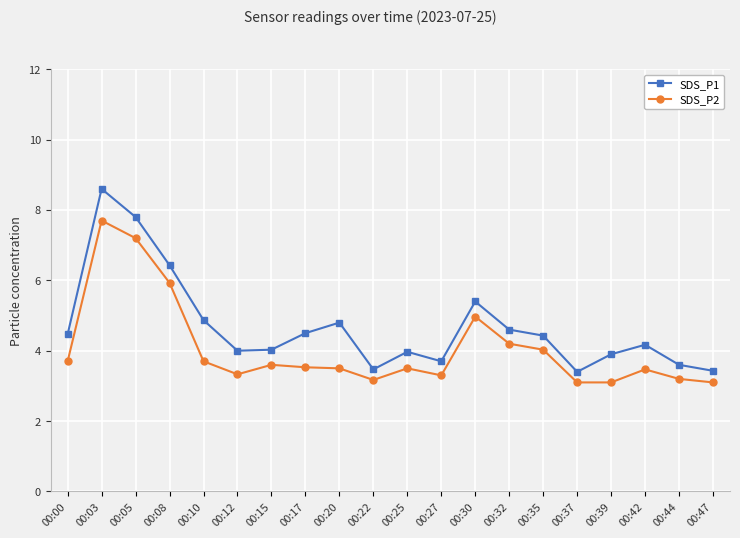

What is the total value across all series at 00:20?

8.3